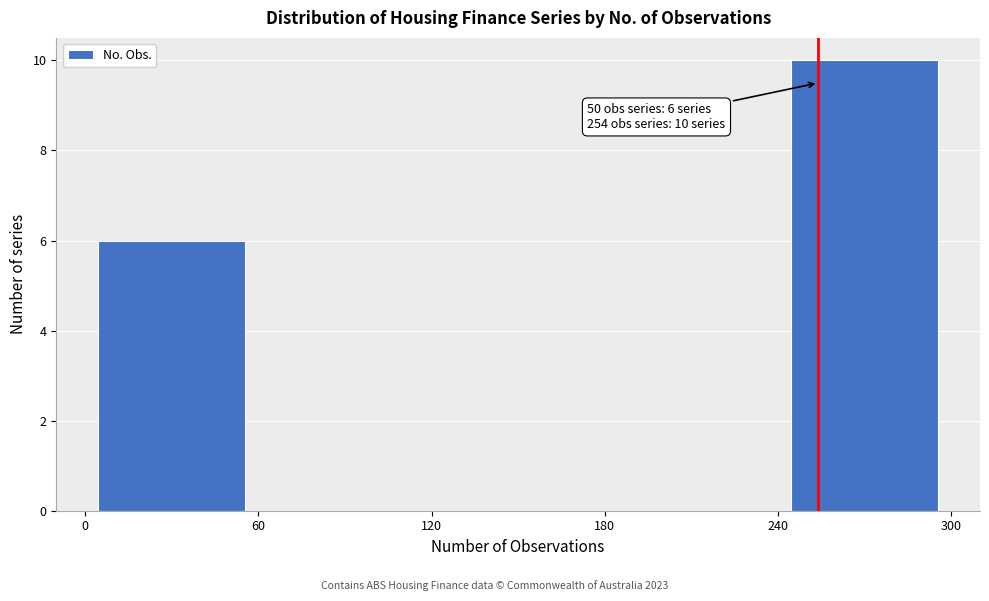

Over which range of the x-axis is the bar tallest?

240 to 300